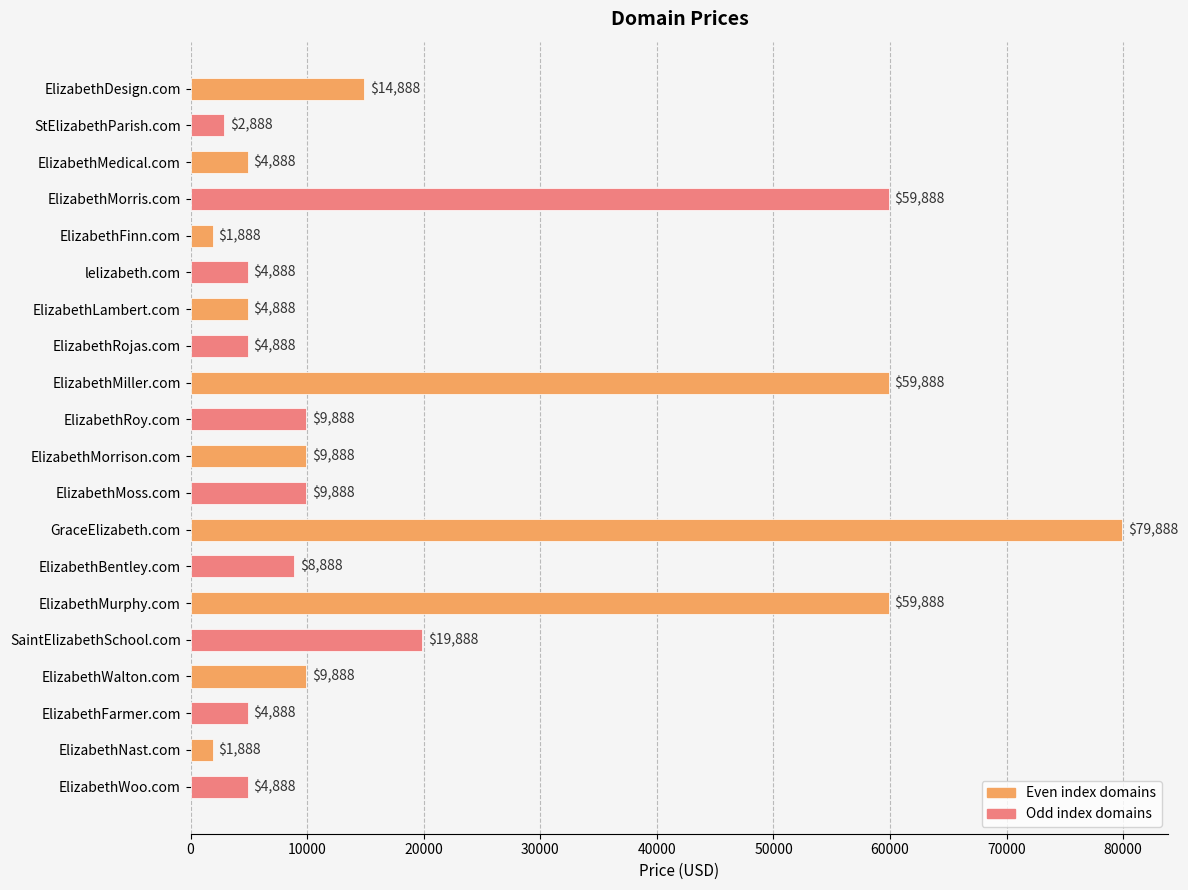

Is it true that the value at ElizabethMorris.com is 59888?

True